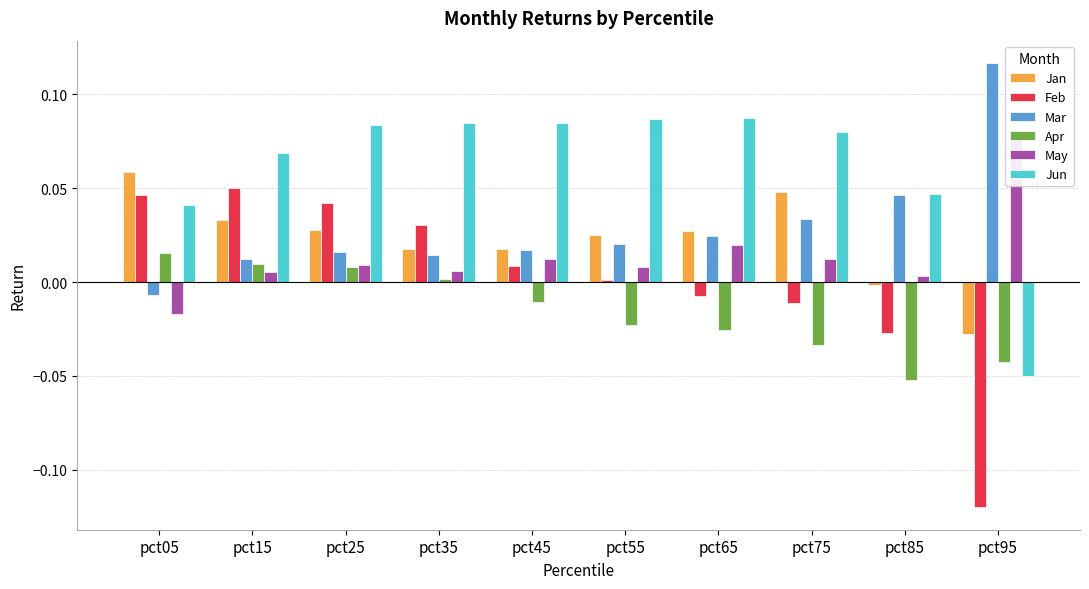

Rank the series at pct15 from highest to lowest value.

Jun, Feb, Jan, Mar, Apr, May